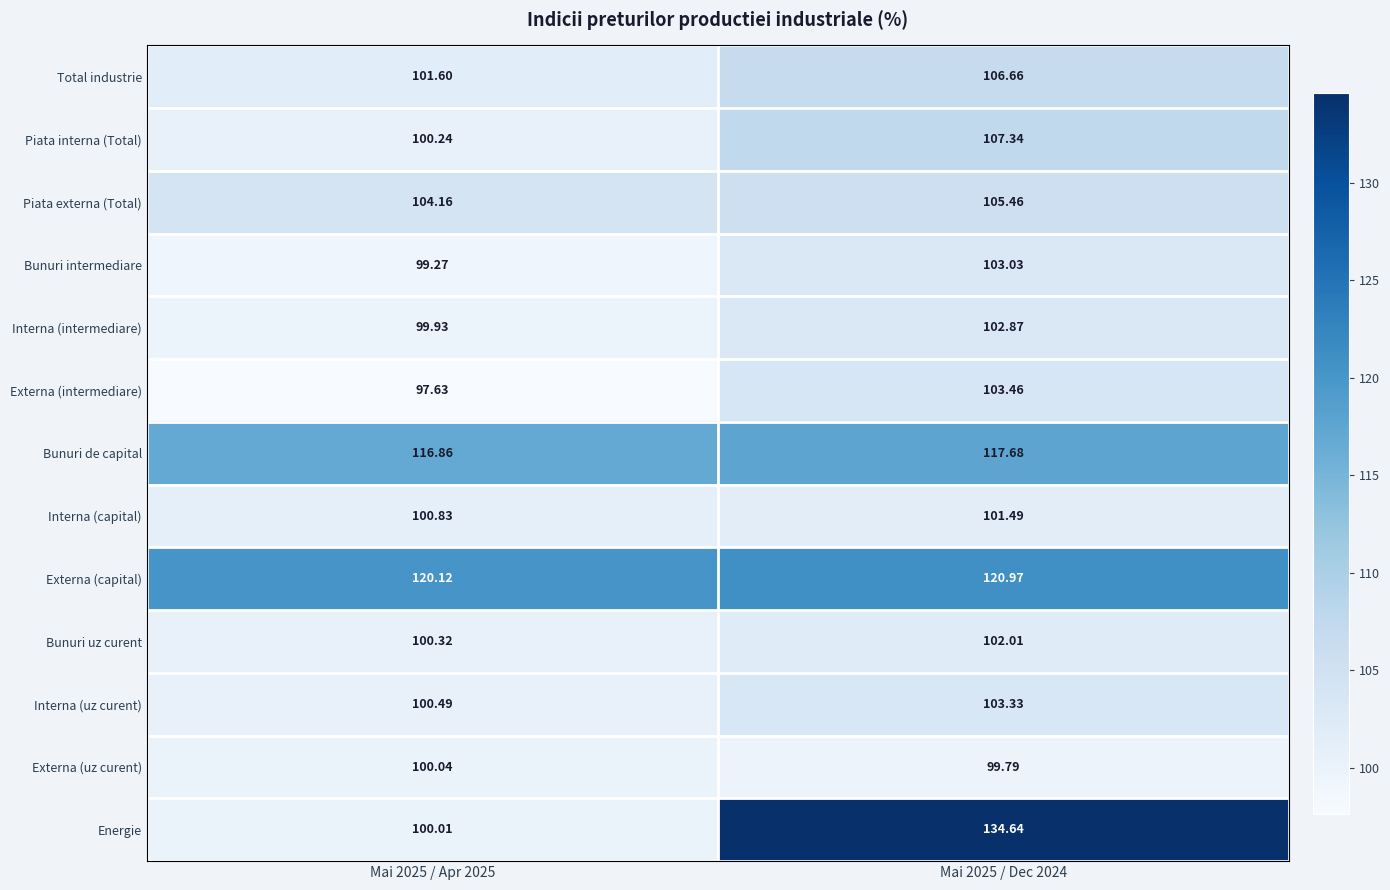

List the series in order of their peak value, lowest first.

Externa (uz curent), Interna (capital), Bunuri uz curent, Interna (intermediare), Bunuri intermediare, Interna (uz curent), Externa (intermediare), Piata externa (Total), Total industrie, Piata interna (Total), Bunuri de capital, Externa (capital), Energie